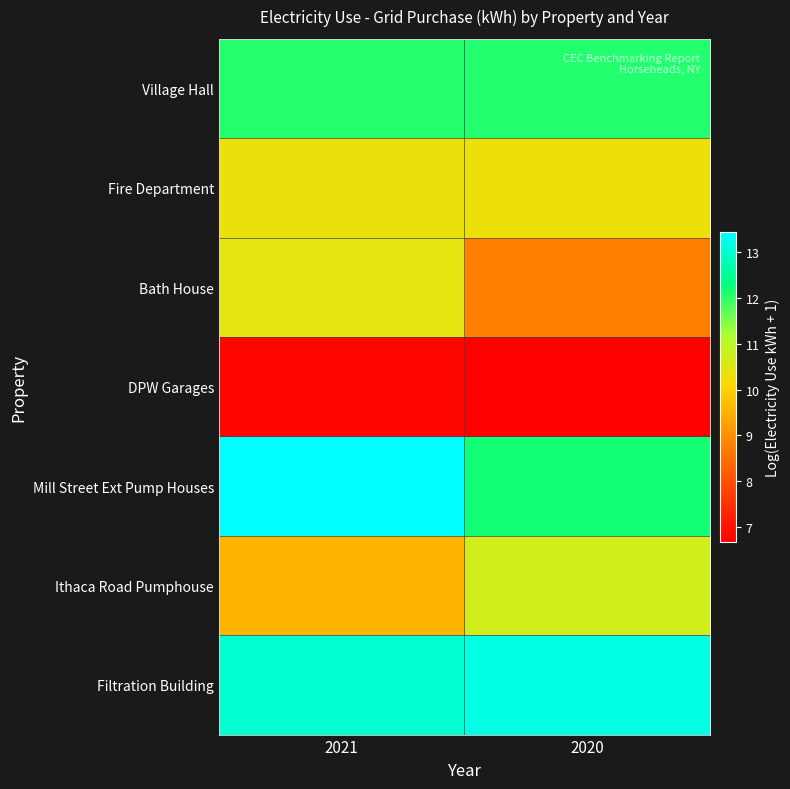

What is the total value across all series at 2020?

73.9